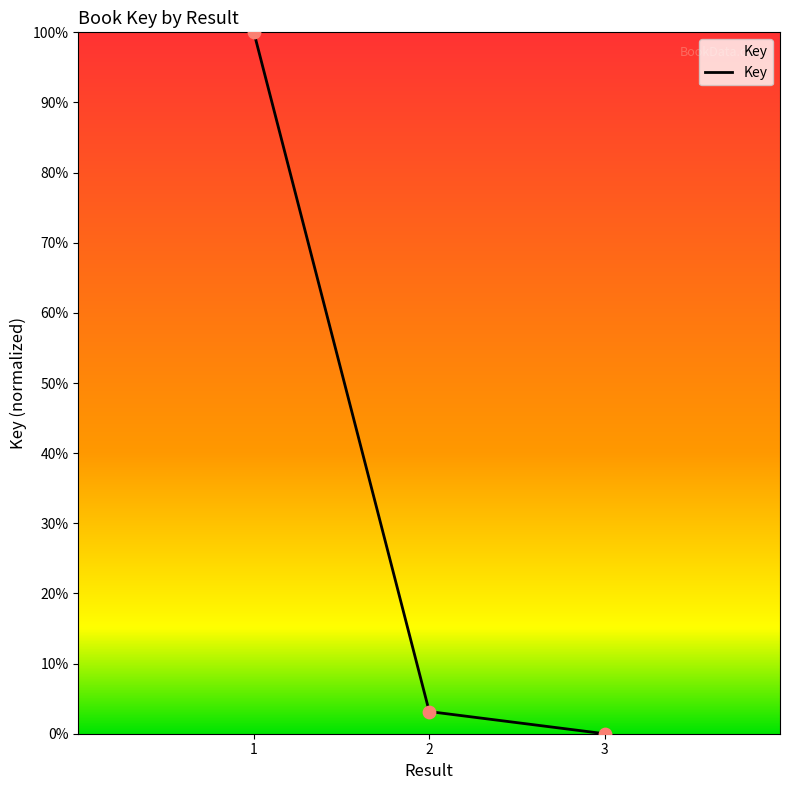

Between 3 and 2, which is larger?

2